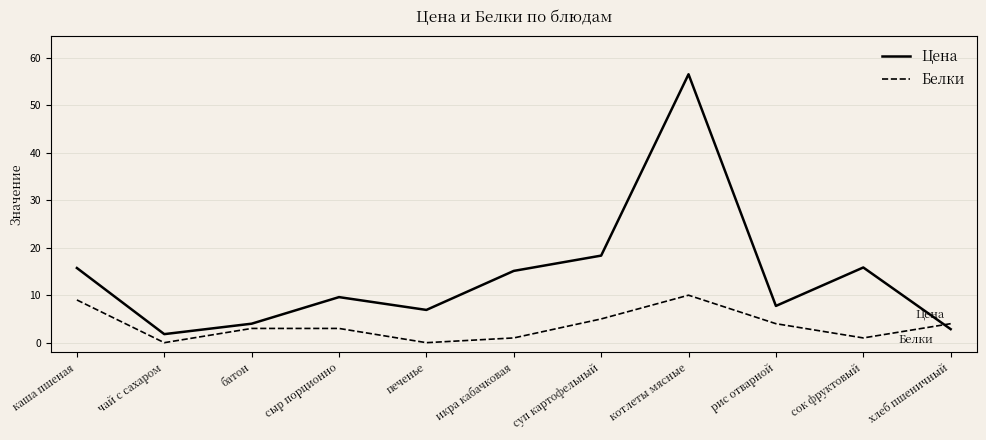

At which label is Цена closest to 29?

суп картофельный